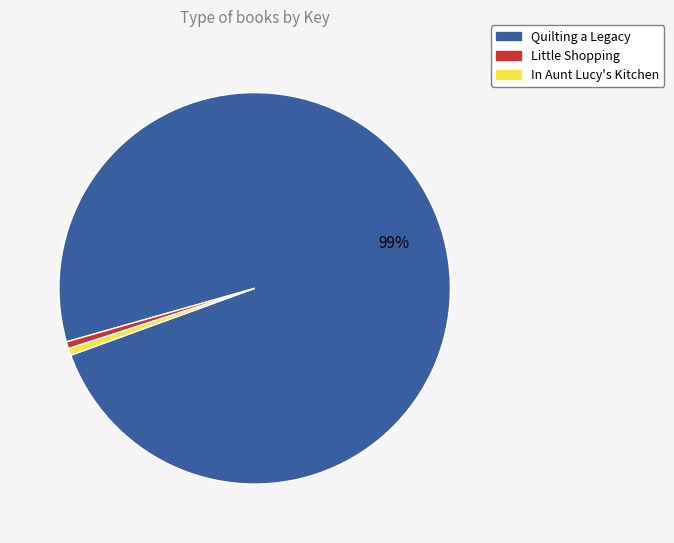

Is there a majority slice in this chart?

Yes